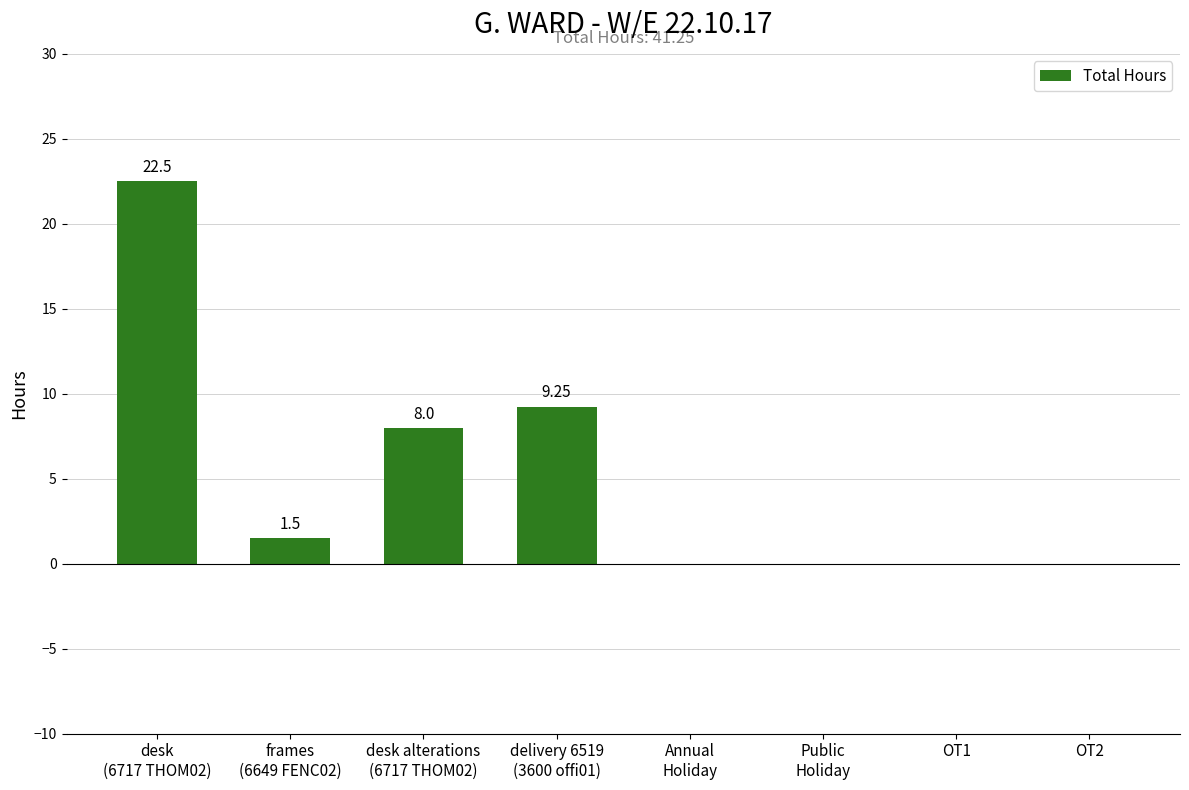

How many data points does each series have?

8